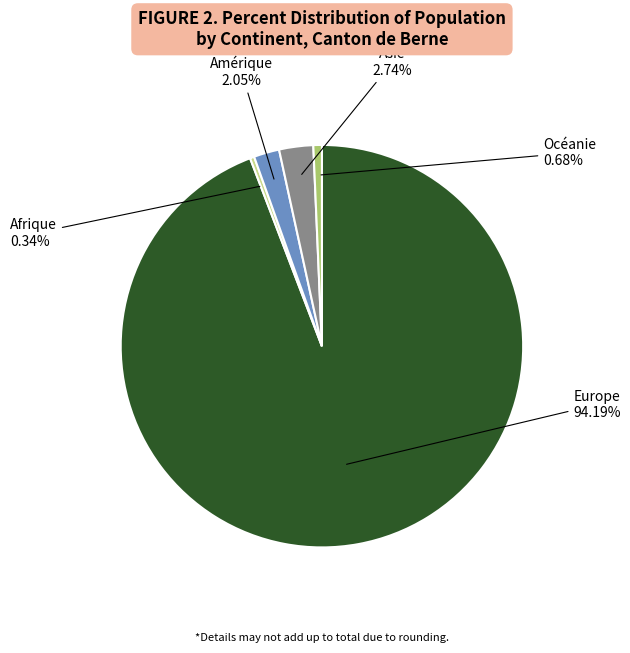

Does any single category account for the majority?

Yes